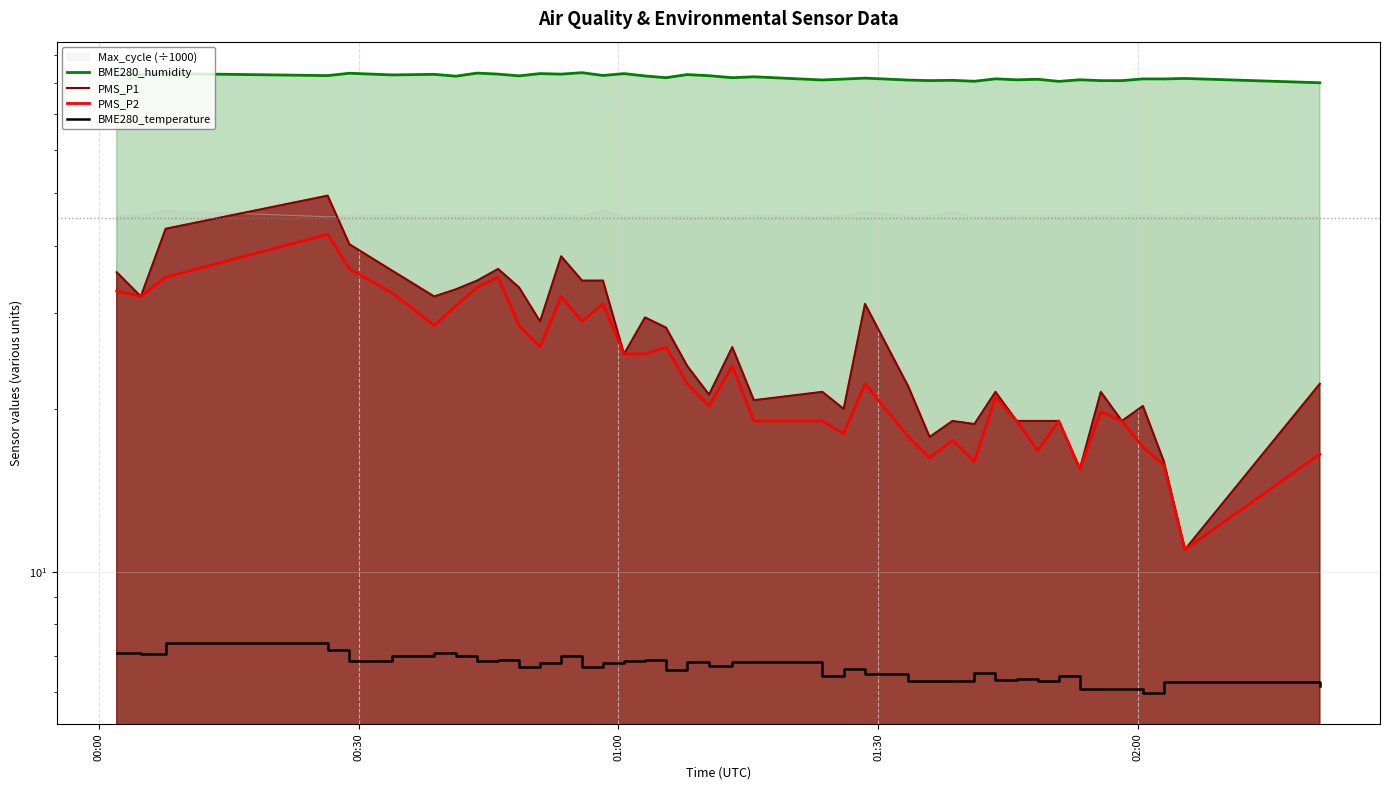

Does the chart display data point markers on the line(s)?

No